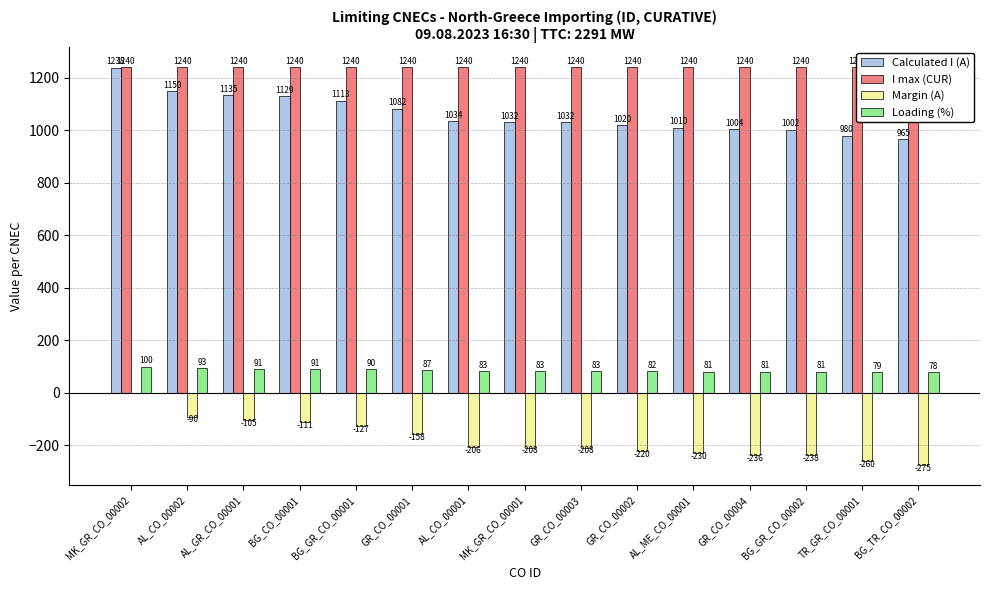

Which series has the widest spread of values?

Calculated I (A)